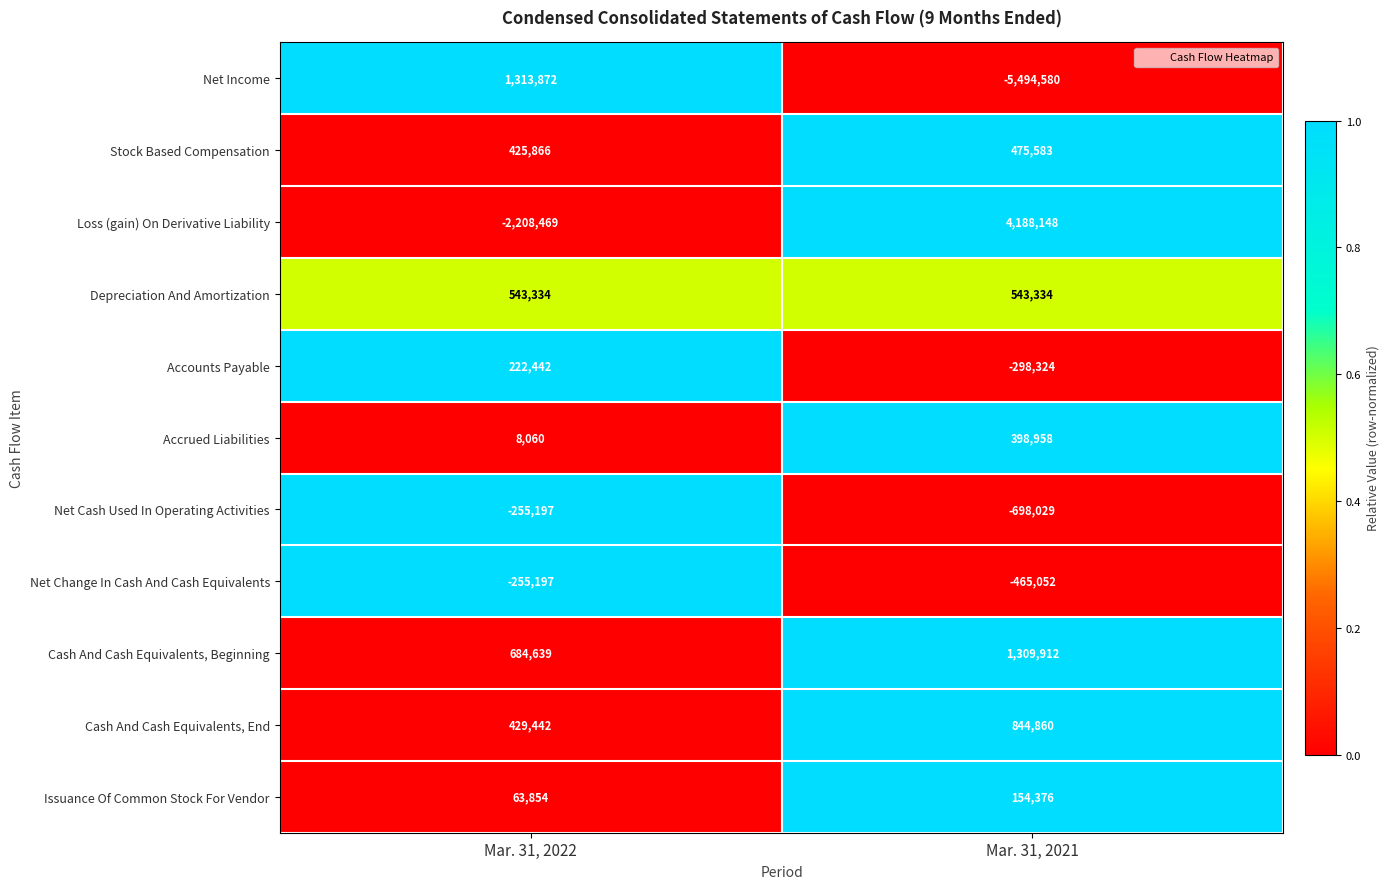

Reading left to right, what are all the values shown in this chart?

Net Income: 1313872	-5494580
Stock Based Compensation: 425866	475583
Loss (gain) On Derivative Liability: -2208469	4188148
Depreciation And Amortization: 543334	543334
Accounts Payable: 222442	-298324
Accrued Liabilities: 8060	398958
Net Cash Used In Operating Activities: -255197	-698029
Net Change In Cash And Cash Equivalents: -255197	-465052
Cash And Cash Equivalents, Beginning: 684639	1309912
Cash And Cash Equivalents, End: 429442	844860
Issuance Of Common Stock For Vendor: 63854	154376